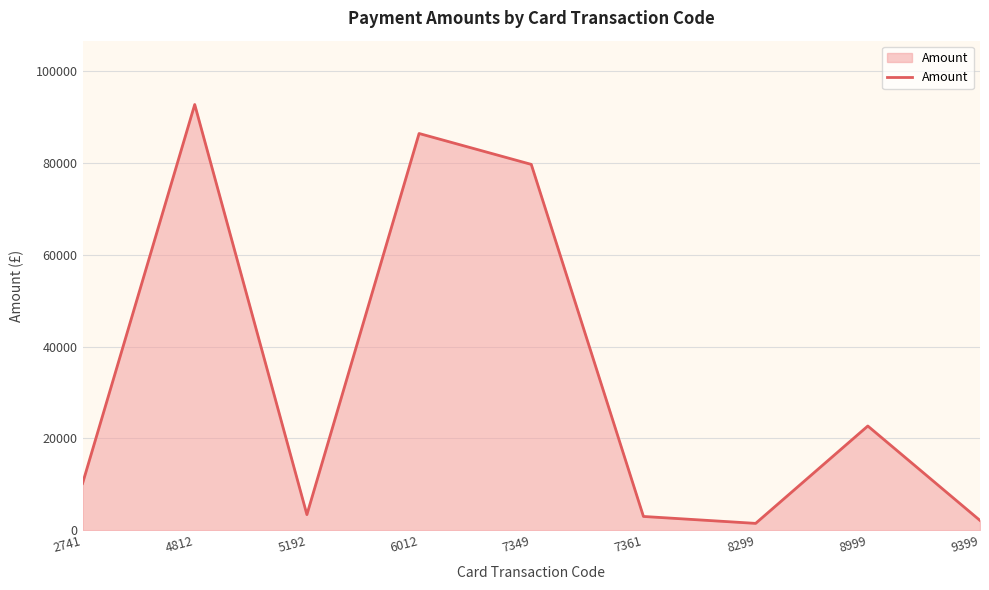

At which label is the value closest to 47104?

8999